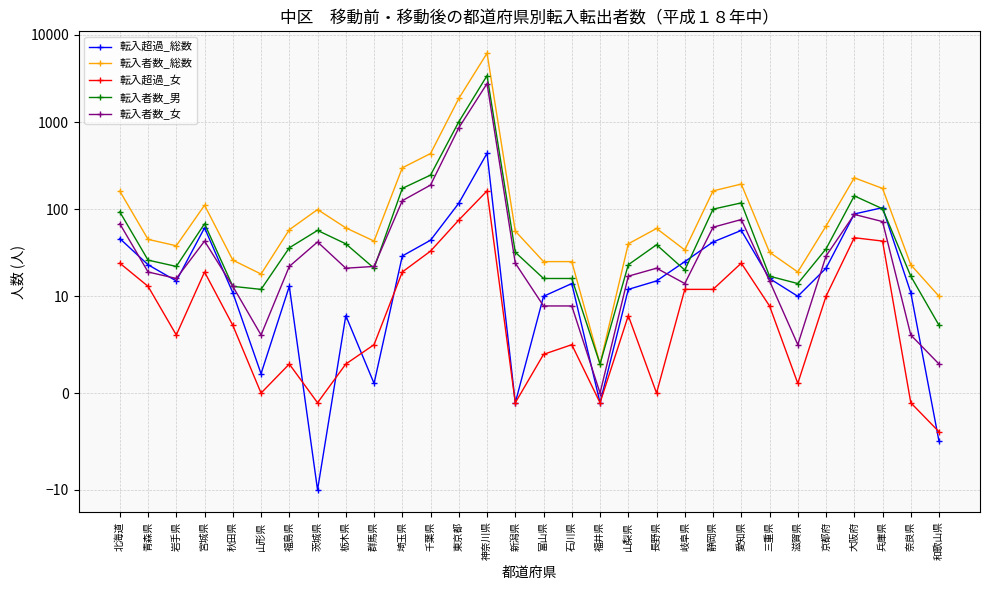

At how many categories does at least one series exceed 4266?

1